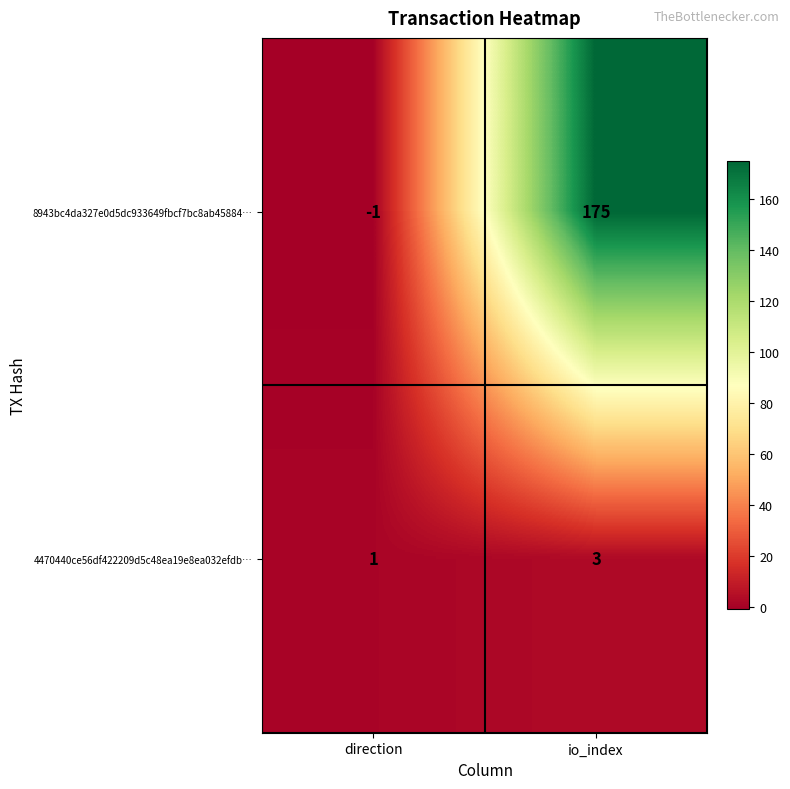

What is the difference between the maximum and minimum values in the 8943bc4da327e0d5dc933649fbcf7bc8ab45884… series?

176